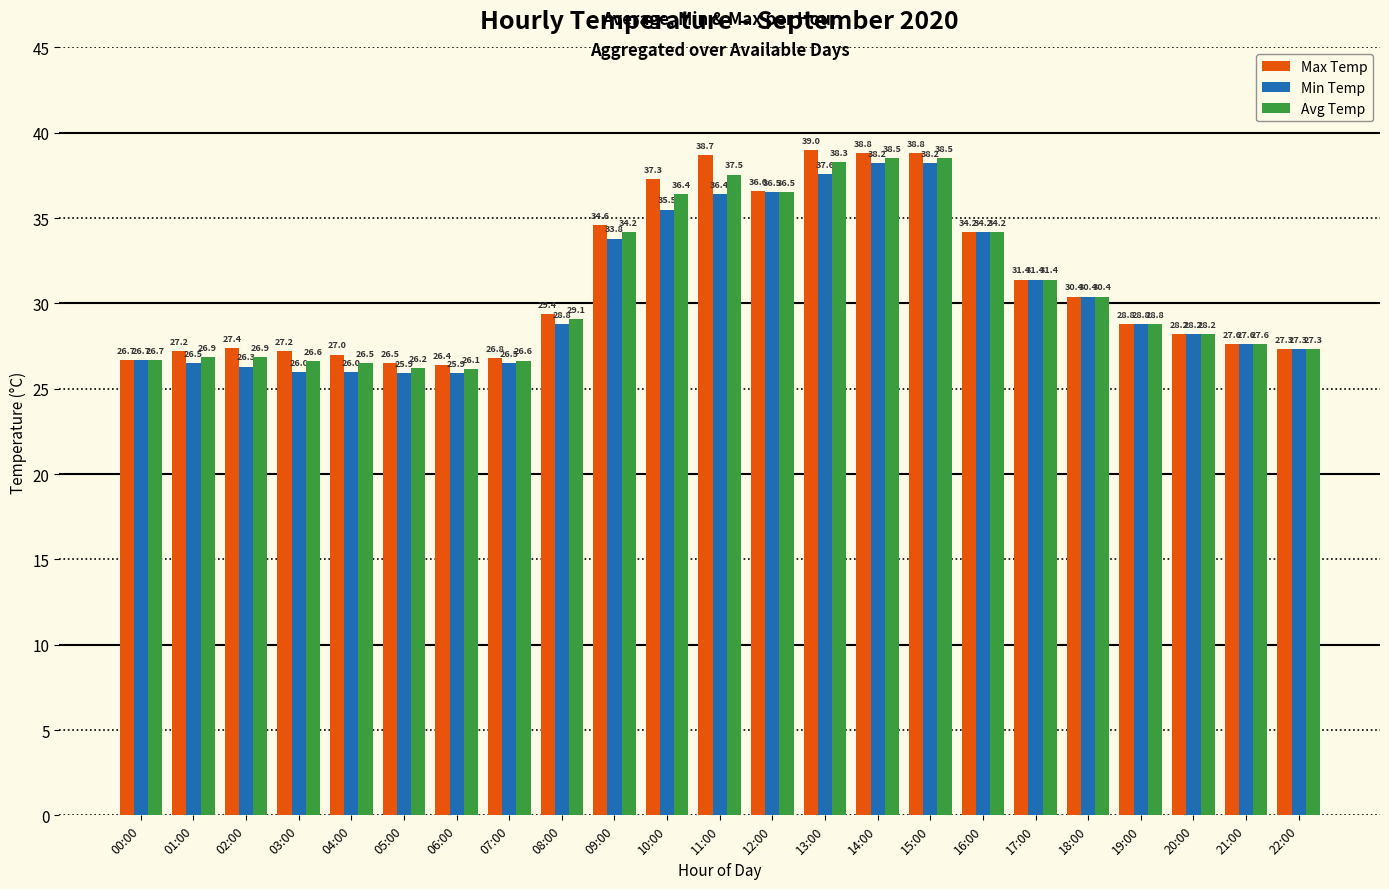

Is the value of Avg Temp at 14:00 greater than the value of Max Temp at 02:00?

Yes